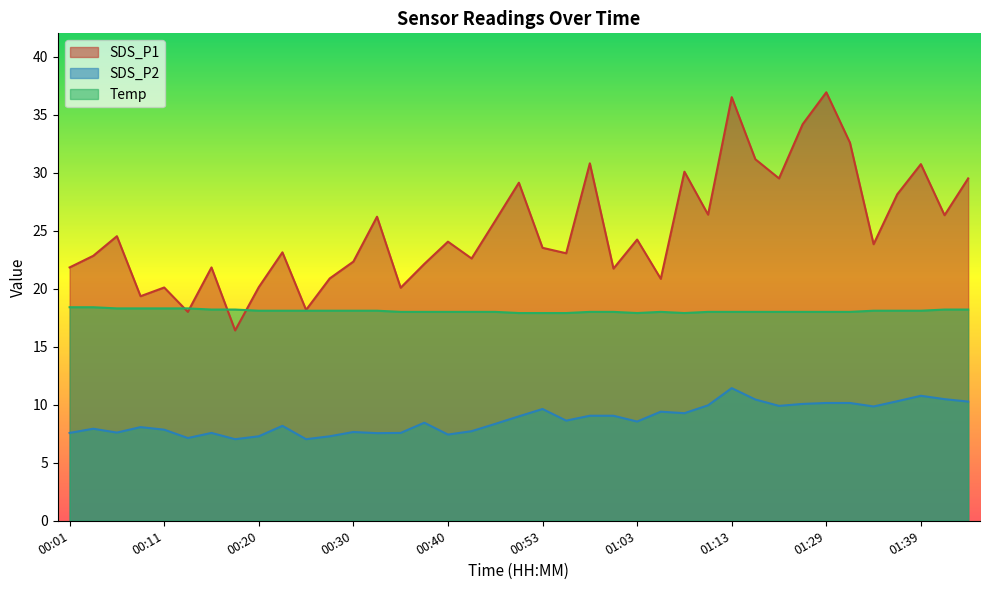

True or false: Temp and SDS_P2 intersect in this chart.

False